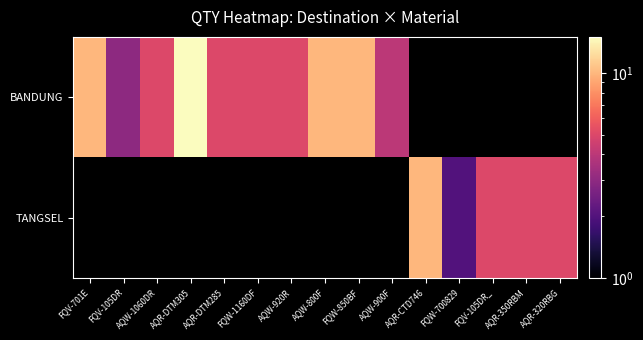

Which has a higher value, AQR-DTM285 or AQW-1060DR?

AQR-DTM285